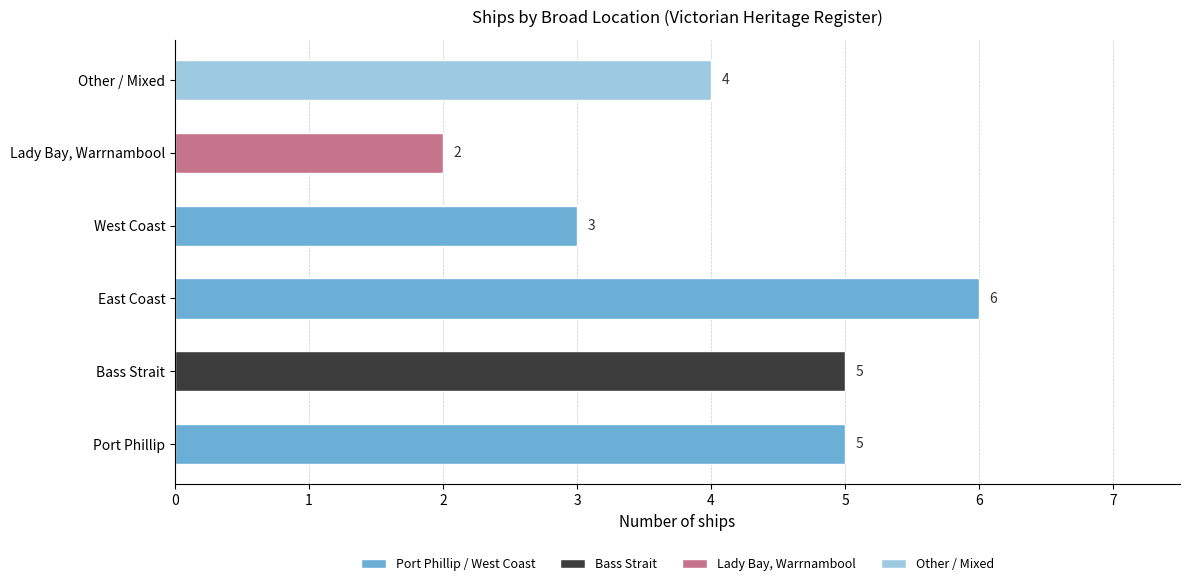

Reading bottom to top, transcribe all the data shown in this chart.

5	5	6	3	2	4